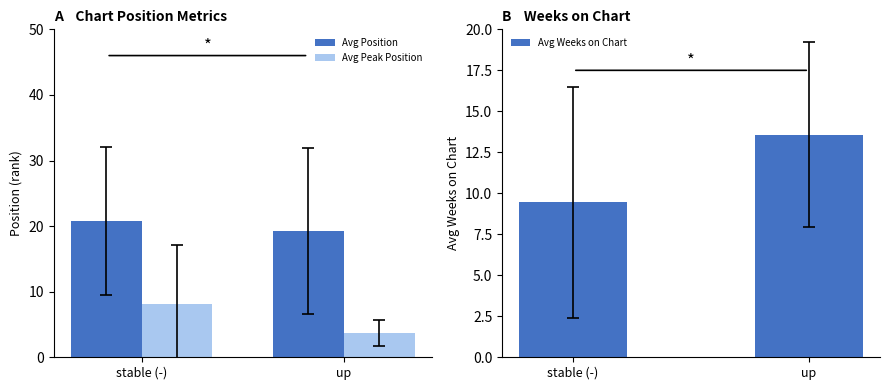

Which label corresponds to the smallest value in the chart?

up